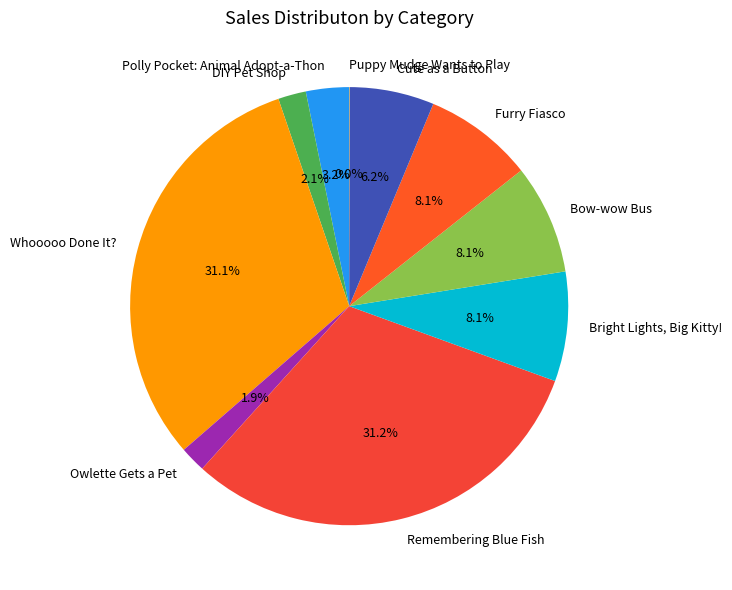

Does DIY Pet Shop account for over 50% of the chart?

No